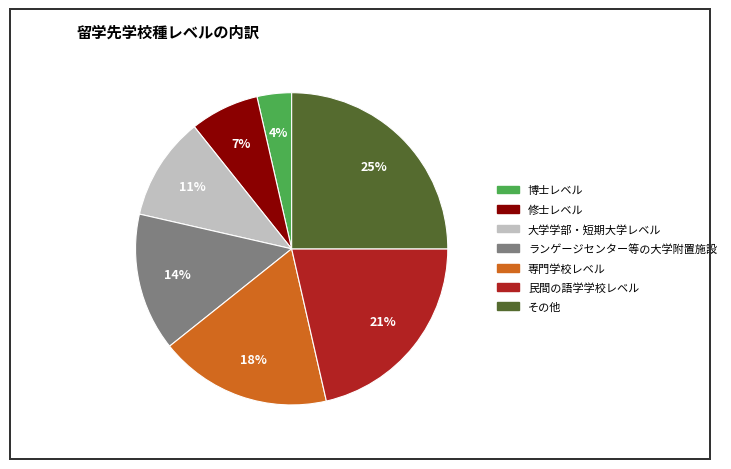

True or false: 民間の語学学校レベル accounts for 21% of the total.

True